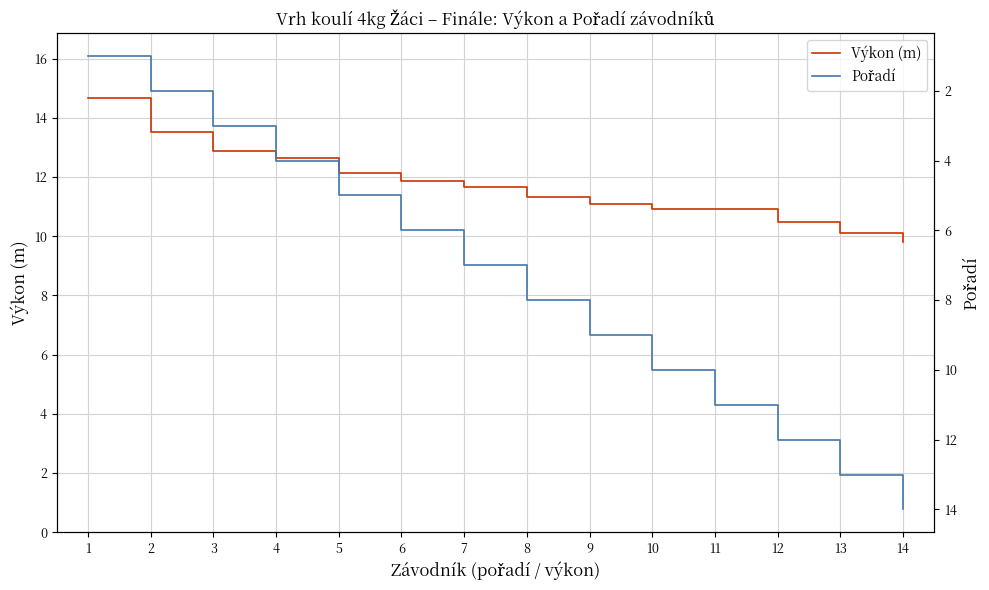

Reading left to right, list all the values displayed in this chart.

Výkon (m): 1=14.7	2=13.5	3=12.9	4=12.6	5=12.1	6=11.9	7=11.7	8=11.3	9=11.1	10=10.9	11=10.9	12=10.5	13=10.1	14=9.8
Pořadí: 1=1.0	2=2.0	3=3.0	4=4.0	5=5.0	6=6.0	7=7.0	8=8.0	9=9.0	10=10.0	11=11.0	12=12.0	13=13.0	14=14.0